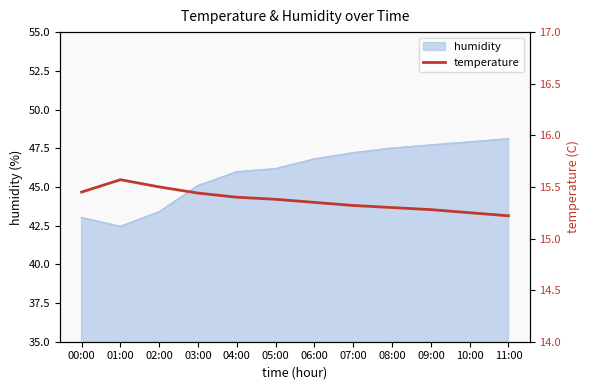

Is it true that the value at 02:00 is 15.5?

True